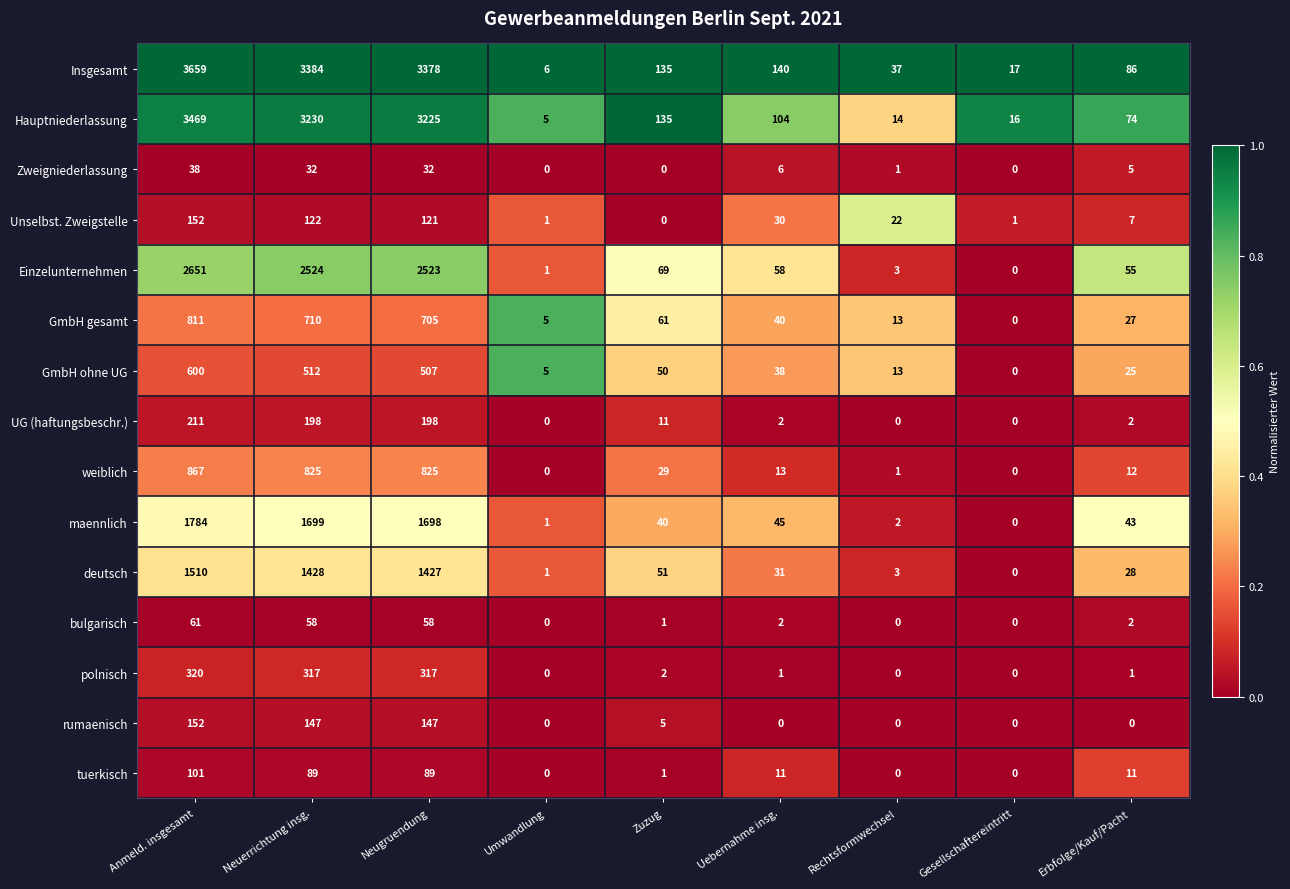

Count the number of categories in the chart.

9